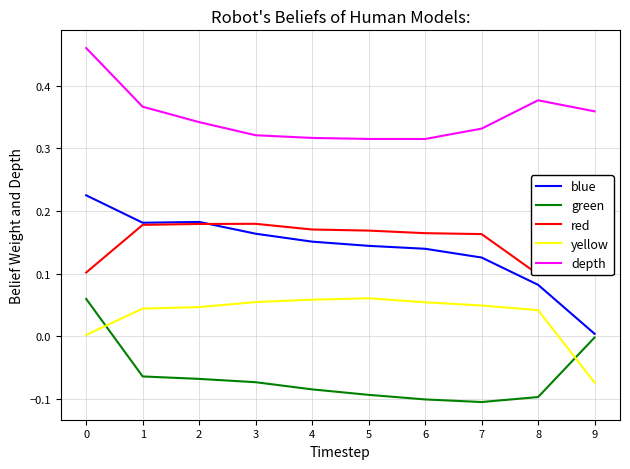

What is the smallest value displayed?

-0.1